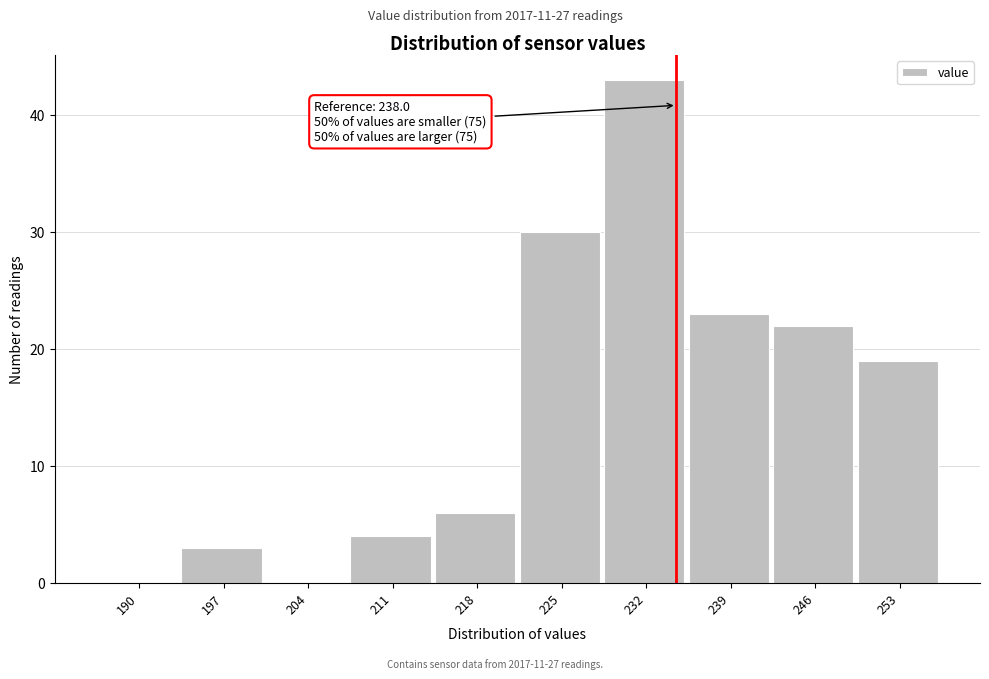

Reading left to right, extract all data points from this chart.

190=0	197=3	204=0	211=4	218=6	225=30	232=43	239=23	246=22	253=19